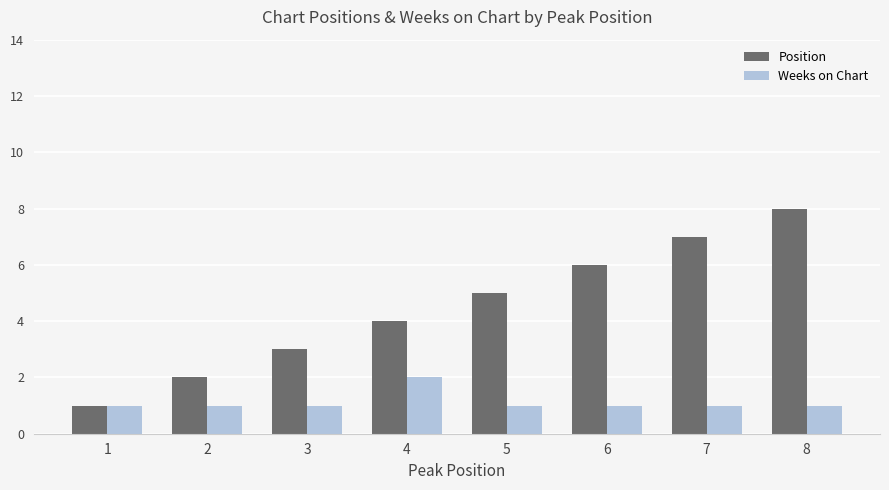

List the series in order of their peak value, lowest first.

Weeks on Chart, Position